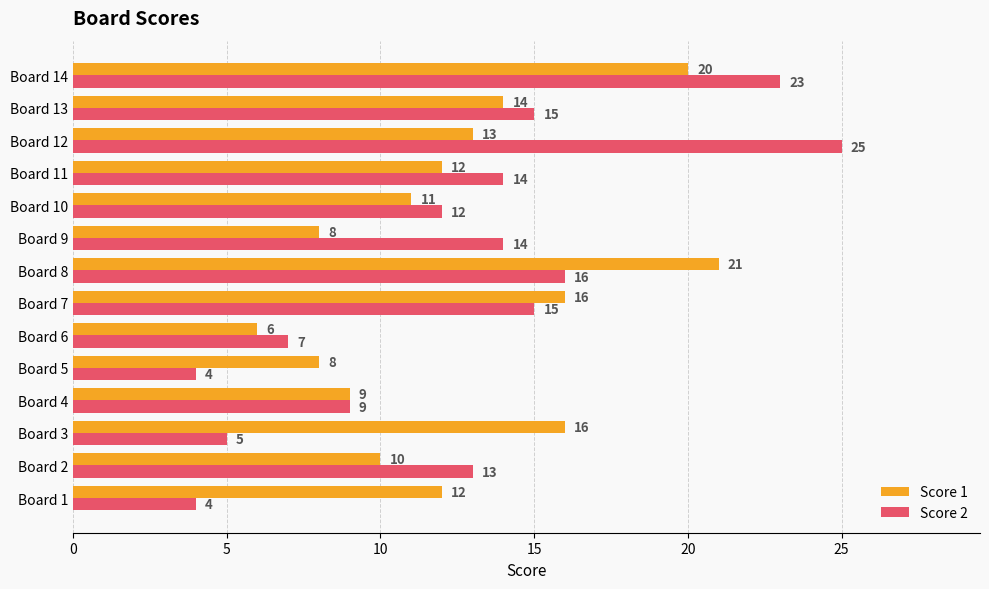

List the series in order of their peak value, highest first.

Score 2, Score 1